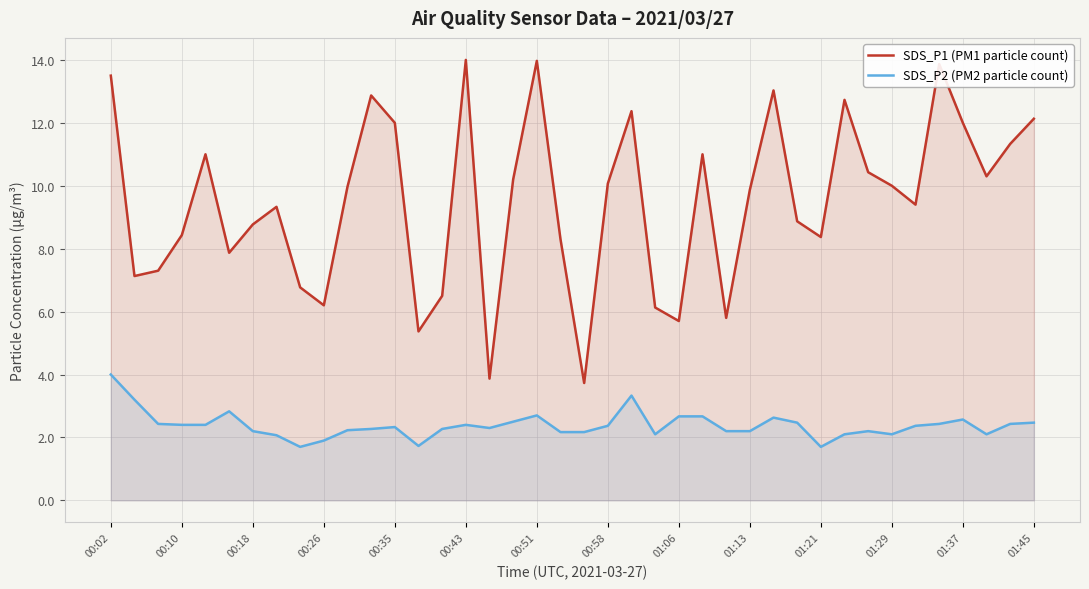

Which series has the largest total across all categories?

SDS_P1 (PM1 particle count)